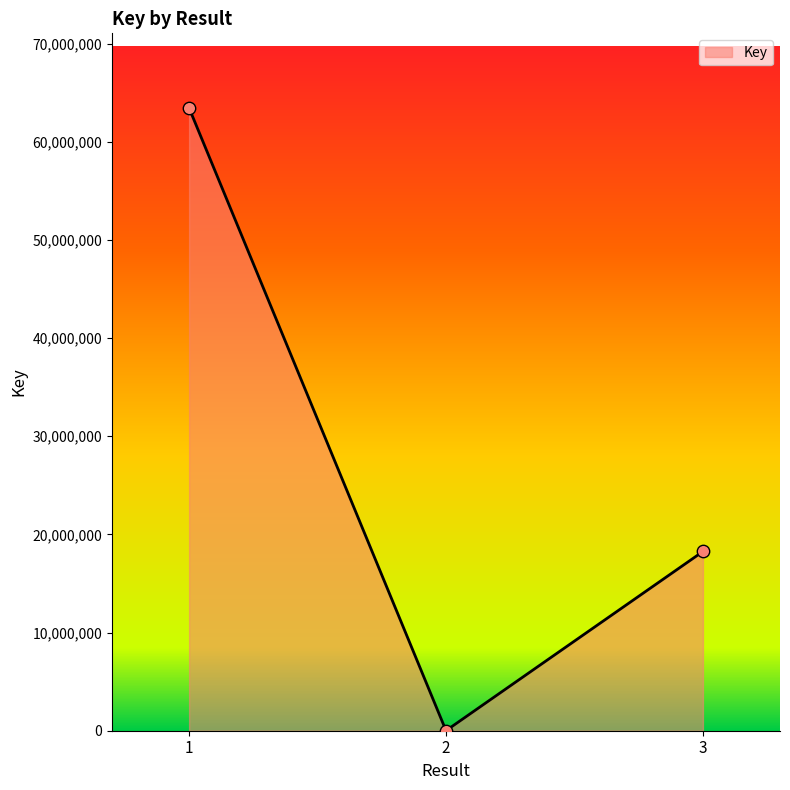

What is the change in value from 1 to 3?

-45170223